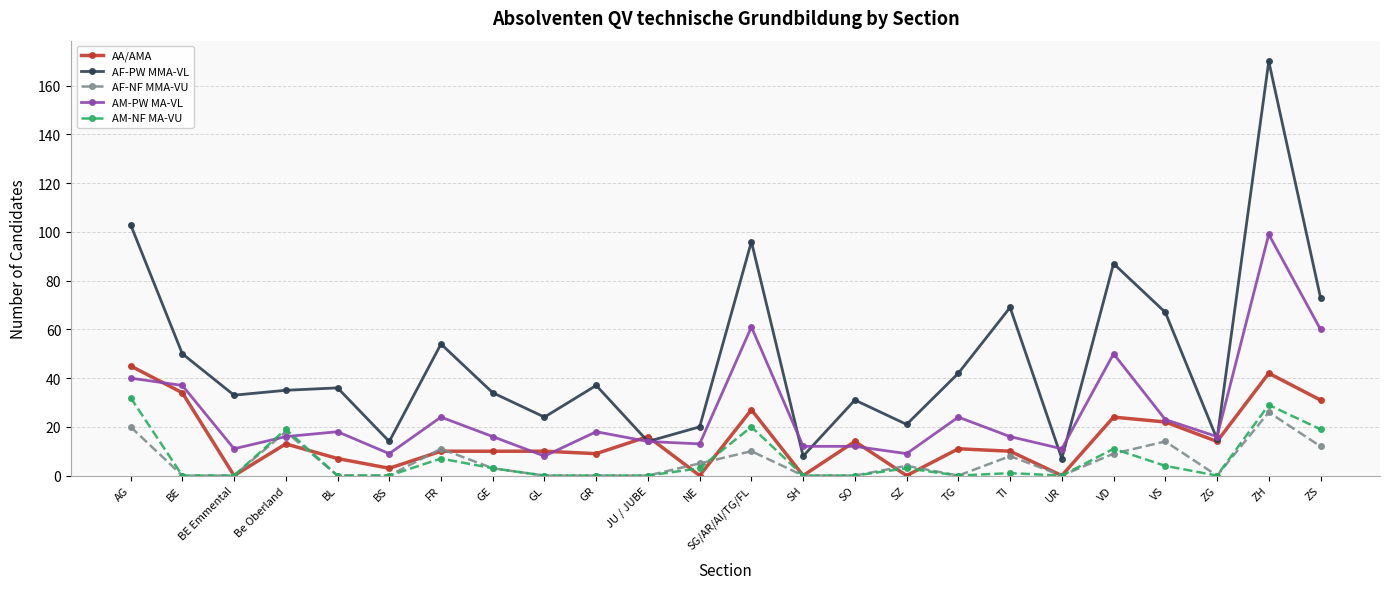

How many times do AM-PW MA-VL and AM-NF MA-VU cross each other?

2